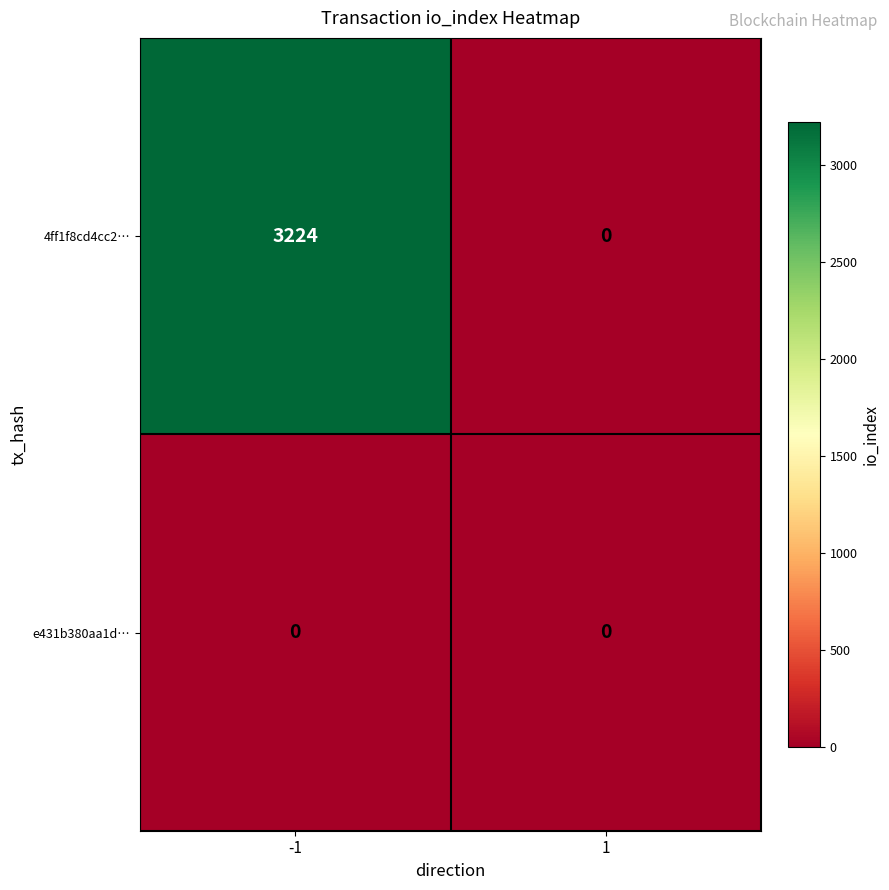

Which series has the widest spread of values?

4ff1f8cd4cc2…